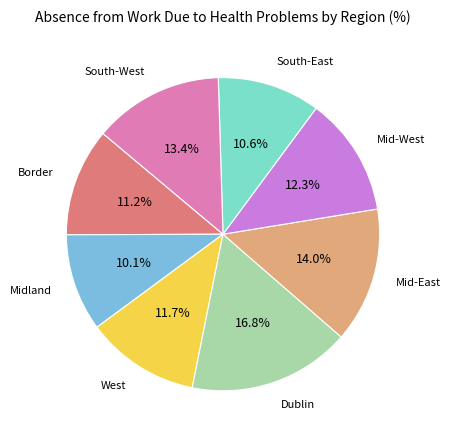

Does any single category account for the majority?

No